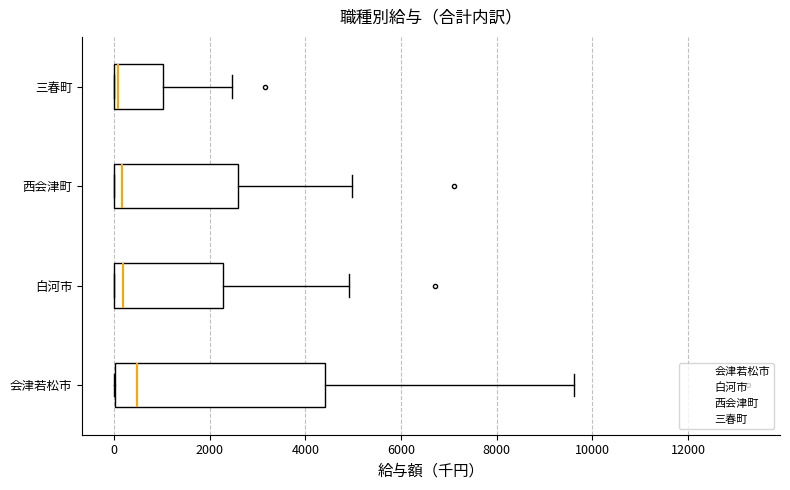

Which box is the widest, from its left edge to its right edge?

会津若松市